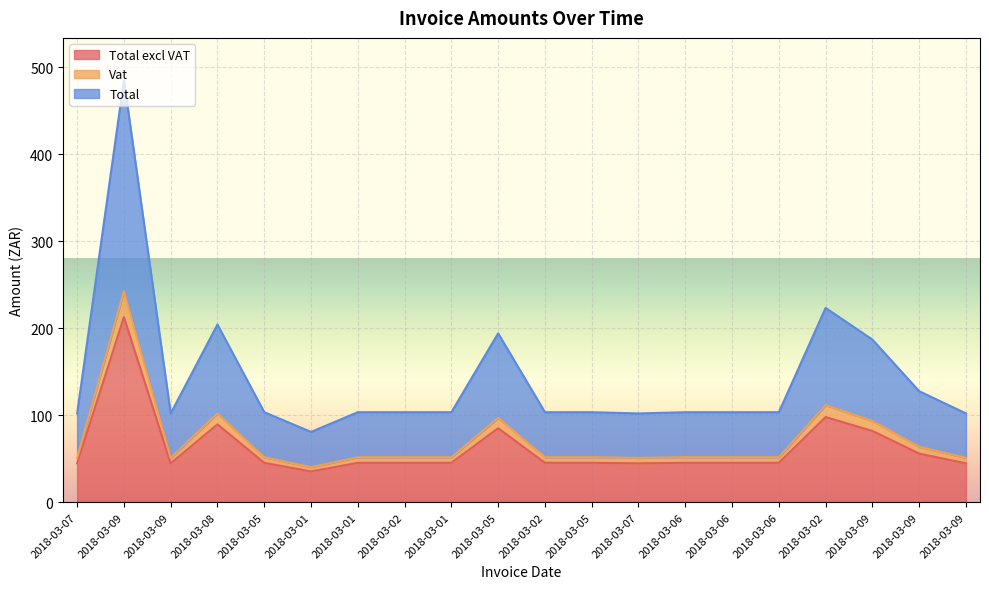

Reading left to right, extract all data points from this chart.

Total excl VAT: 2018-03-07=44.8	2018-03-09=212.8	2018-03-09=44.8	2018-03-08=89.6	2018-03-05=45.4	2018-03-01=35.5	2018-03-01=45.4	2018-03-02=45.4	2018-03-01=45.4	2018-03-05=85.2	2018-03-02=45.4	2018-03-05=45.4	2018-03-07=44.8	2018-03-06=45.4	2018-03-06=45.4	2018-03-06=45.4	2018-03-02=98.0	2018-03-09=82.0	2018-03-09=56.0	2018-03-09=44.8
Vat: 2018-03-07=51.1	2018-03-09=242.6	2018-03-09=51.1	2018-03-08=102.1	2018-03-05=51.8	2018-03-01=40.5	2018-03-01=51.8	2018-03-02=51.8	2018-03-01=51.8	2018-03-05=97.1	2018-03-02=51.8	2018-03-05=51.8	2018-03-07=51.1	2018-03-06=51.8	2018-03-06=51.8	2018-03-06=51.8	2018-03-02=111.7	2018-03-09=93.5	2018-03-09=63.8	2018-03-09=51.1
Total: 2018-03-07=102.2	2018-03-09=485.1	2018-03-09=102.2	2018-03-08=204.3	2018-03-05=103.6	2018-03-01=80.9	2018-03-01=103.6	2018-03-02=103.6	2018-03-01=103.6	2018-03-05=194.2	2018-03-02=103.6	2018-03-05=103.6	2018-03-07=102.2	2018-03-06=103.6	2018-03-06=103.6	2018-03-06=103.6	2018-03-02=223.4	2018-03-09=187.0	2018-03-09=127.7	2018-03-09=102.2